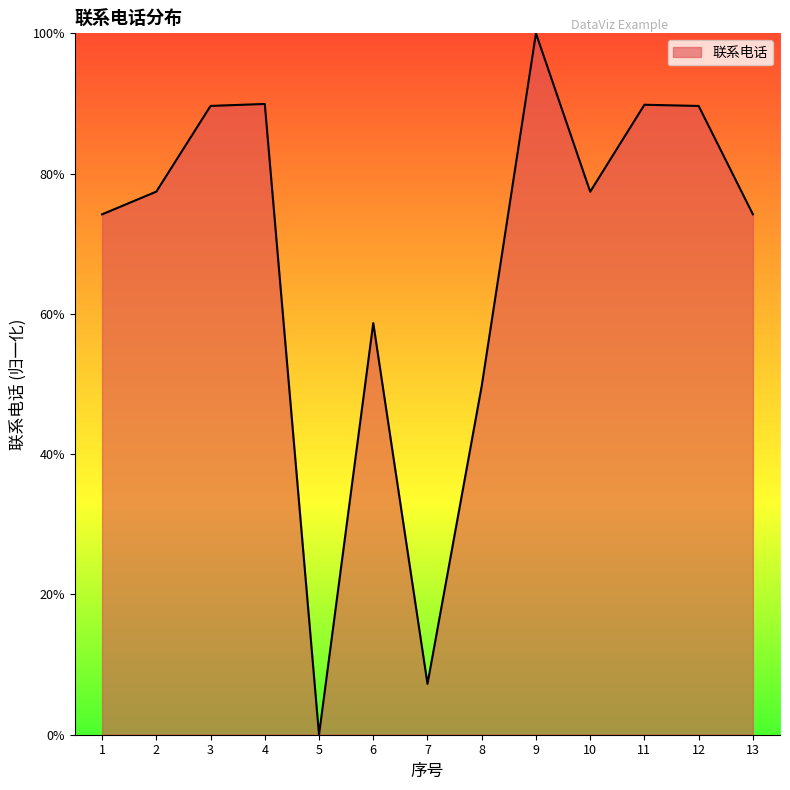

The chart shows a value of 47.4 at 9. True or false?

False